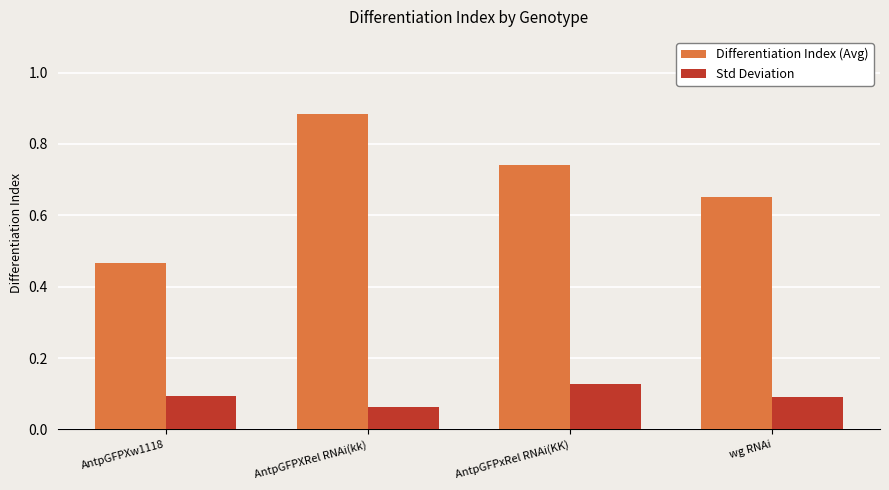

Where is Std Deviation nearest to the value 0?

AntpGFPXRel RNAi(kk)